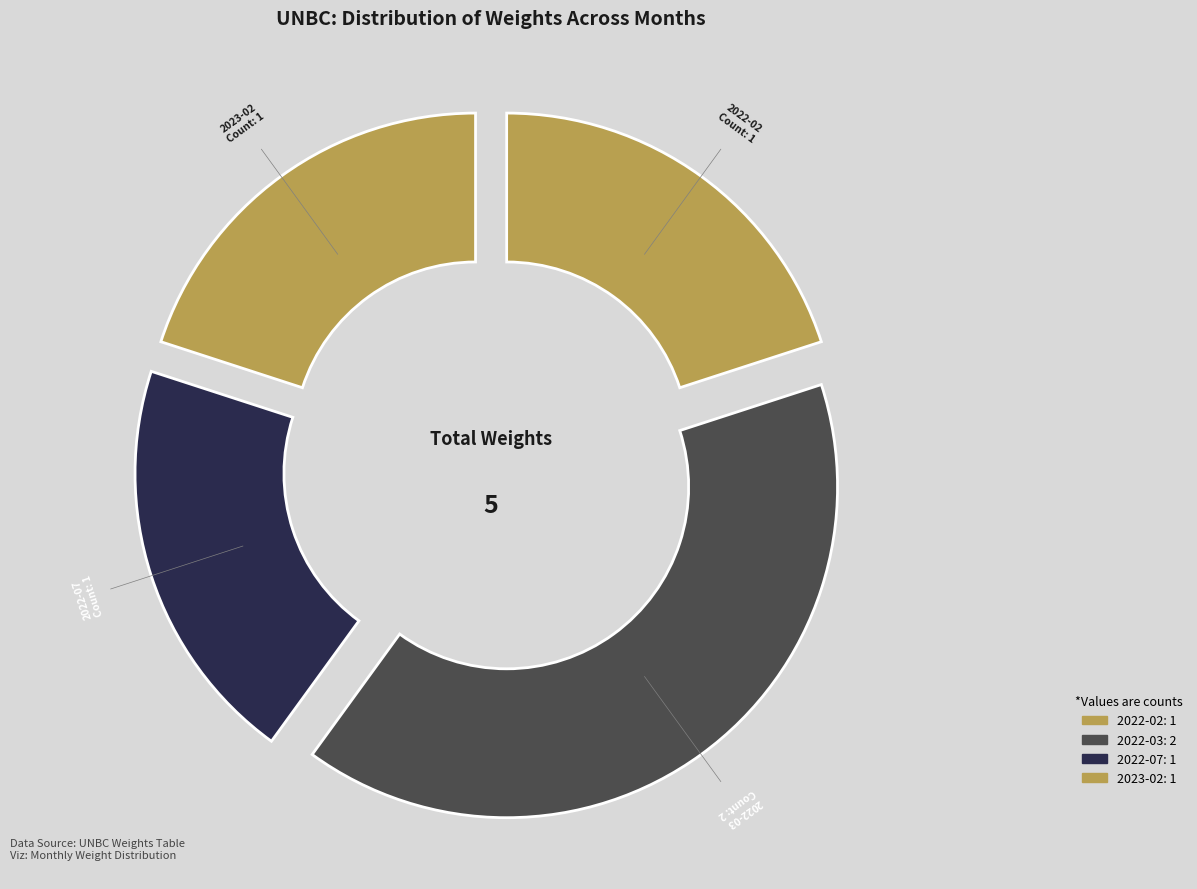

The 2023-02 slice represents 29% of the pie. True or false?

False